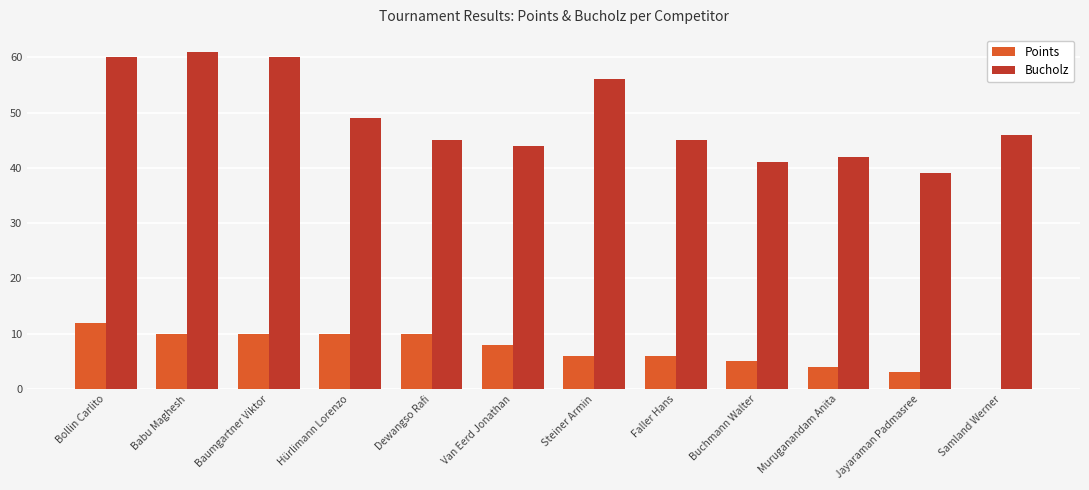

What are all the series names shown in the legend?

Points, Bucholz